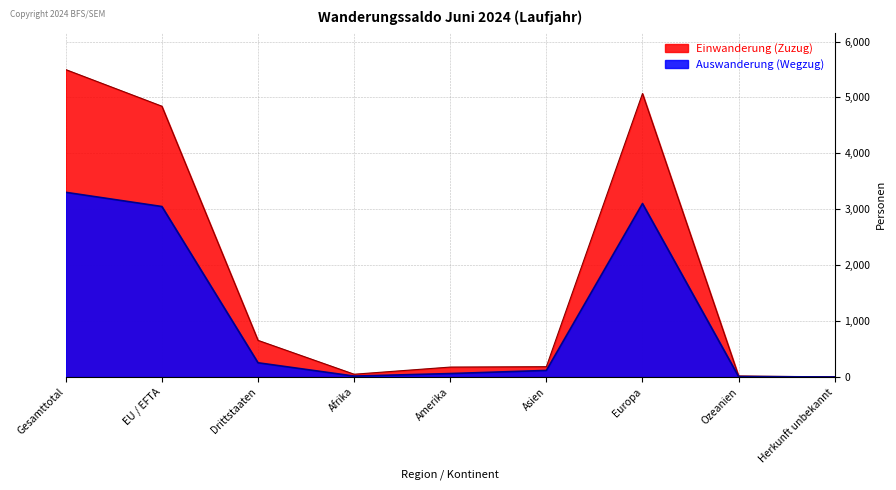

What is the difference between the maximum and second lowest values in the Einwanderung (Zuzug) series?

5480